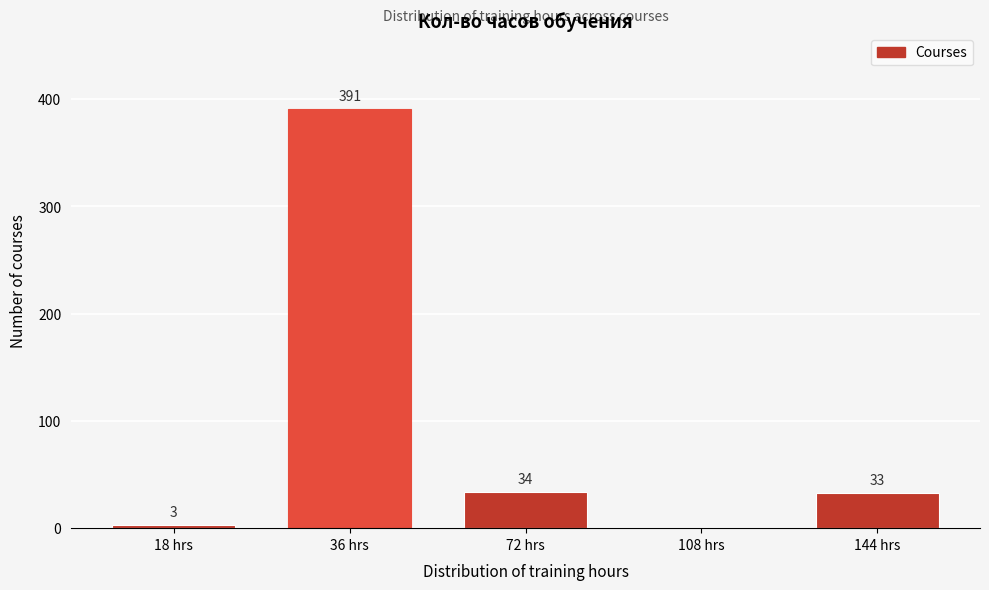

Reading left to right, what are all the values shown in this chart?

18 hrs=3	36 hrs=391	72 hrs=34	108 hrs=0	144 hrs=33